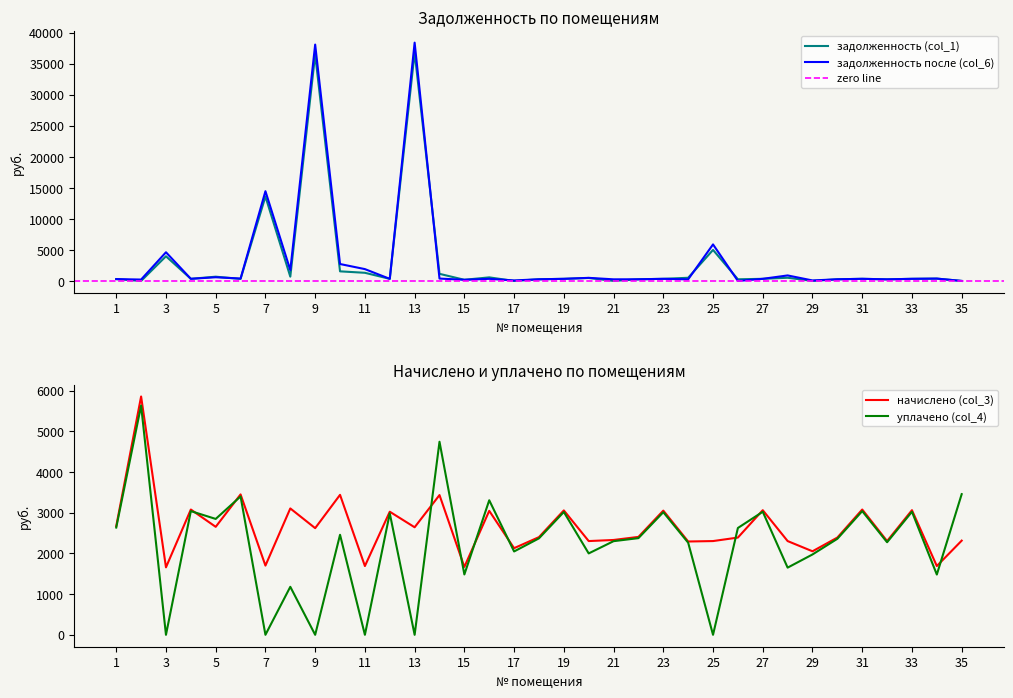

The value of уплачено (col_4) at 31 is 664.1. True or false?

False